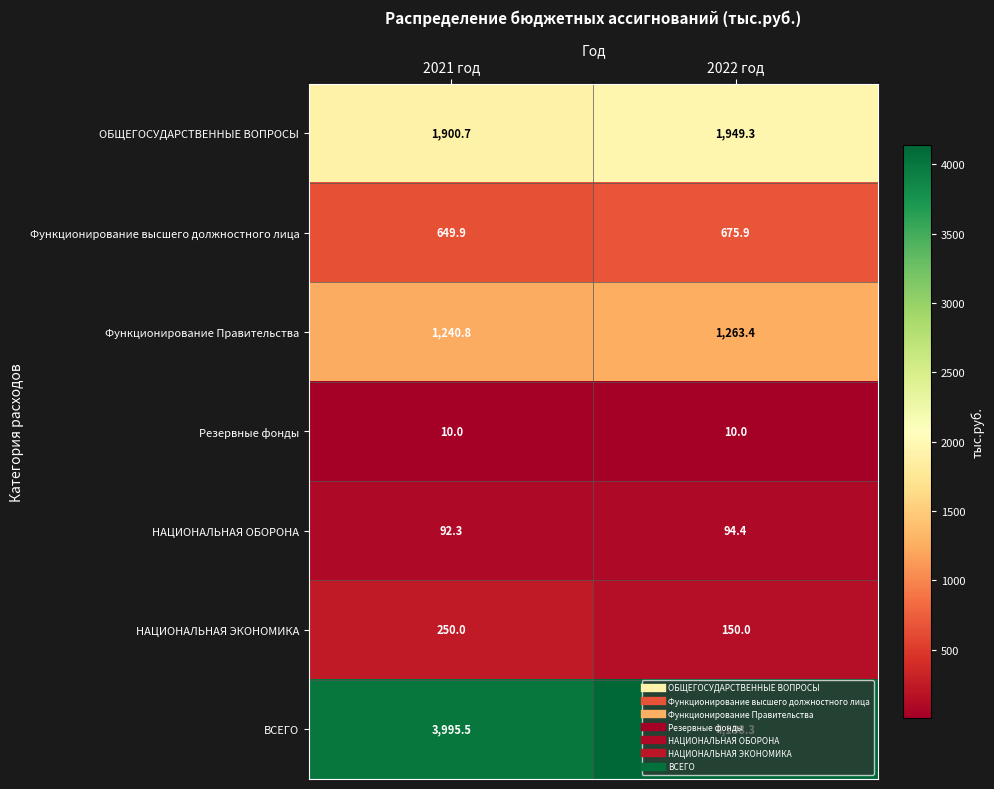

What is the maximum value for НАЦИОНАЛЬНАЯ ОБОРОНА?

94.4